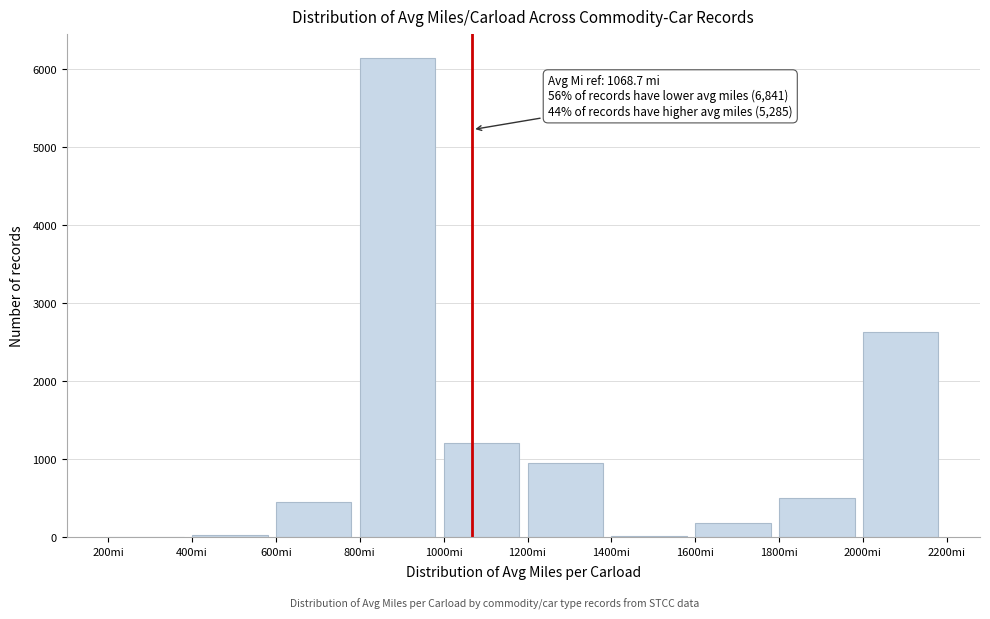

Which range on the x-axis has the tallest bar?

800 to 1000